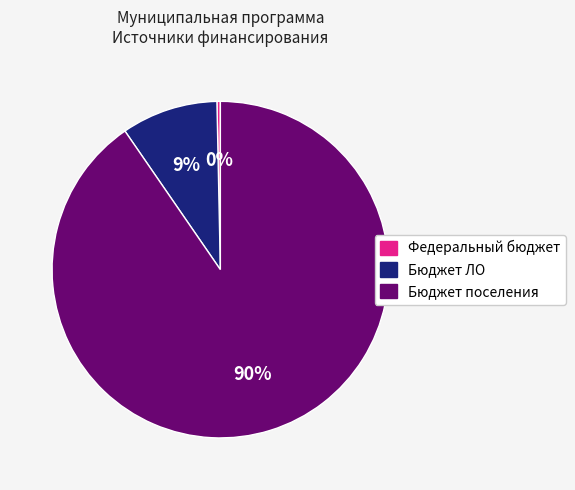

Is there a majority slice in this chart?

Yes